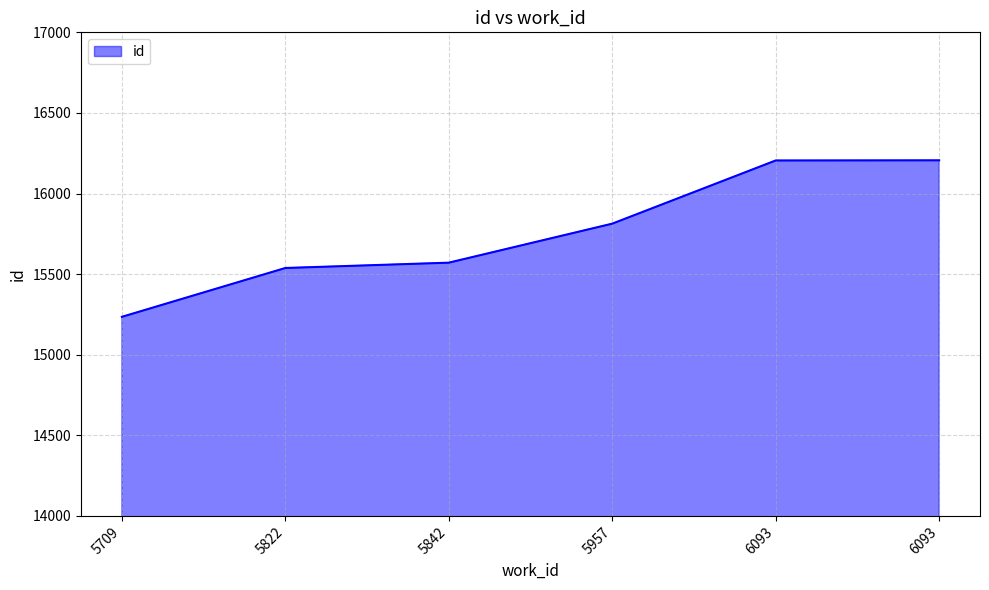

Does the chart display data point markers on the line(s)?

No